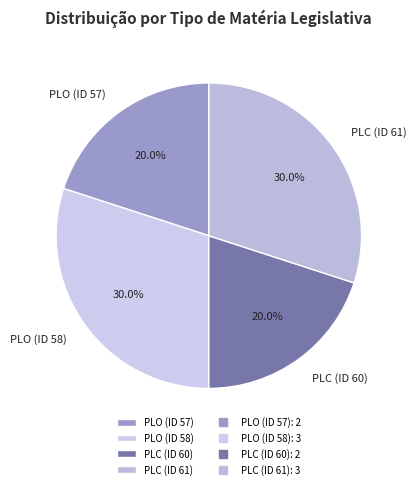

True or false: PLC (ID 60) accounts for 20% of the total.

True